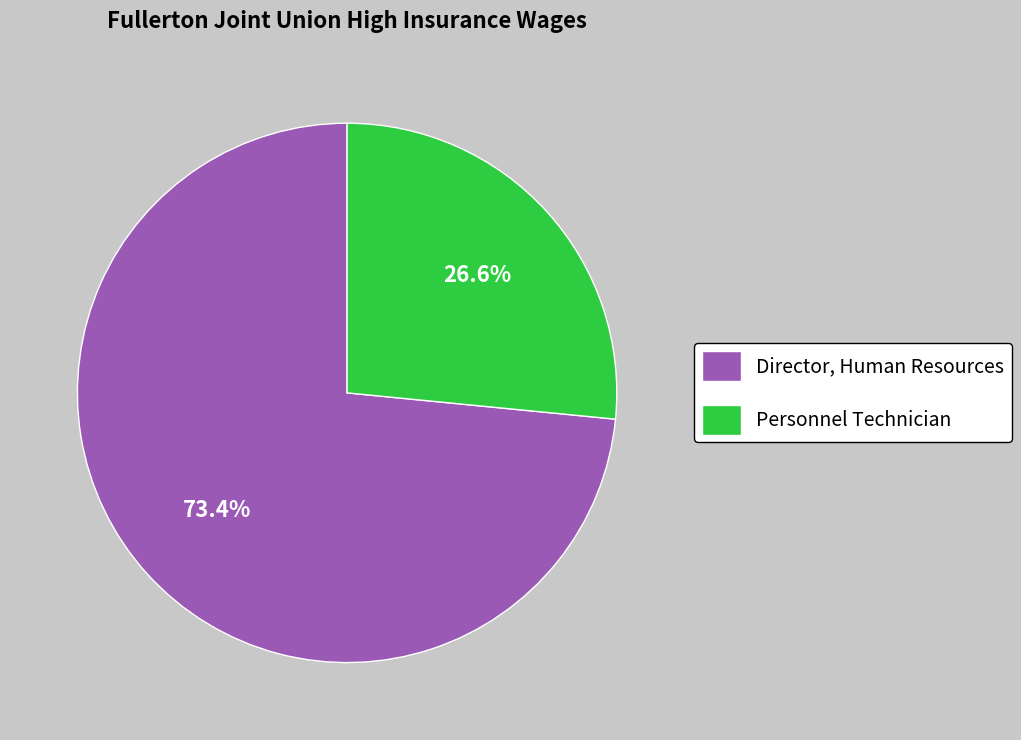

Which category has the smallest portion of the pie?

Personnel Technician